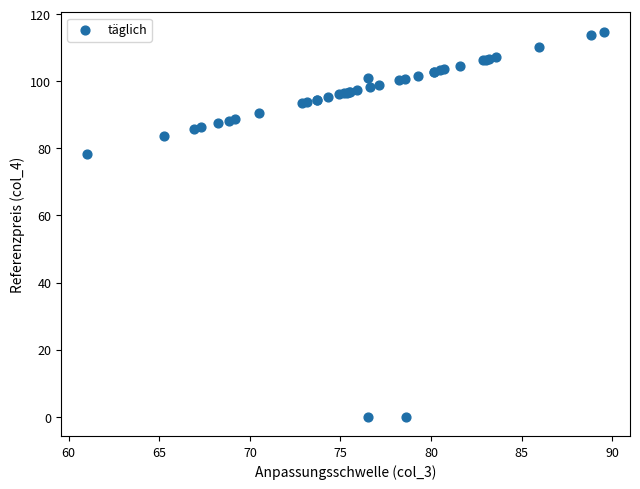

What Y value in the scatter plot is closest to 57?

78.2